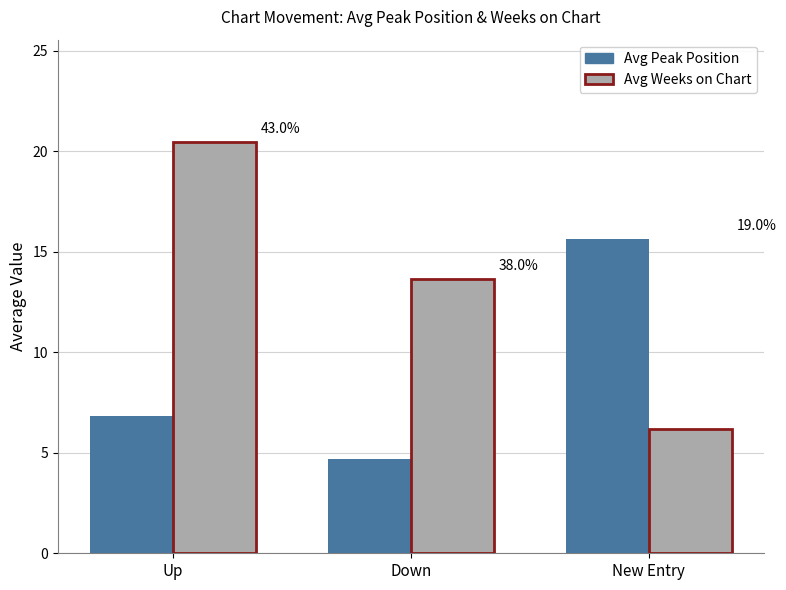

How many bars are there in total?

6